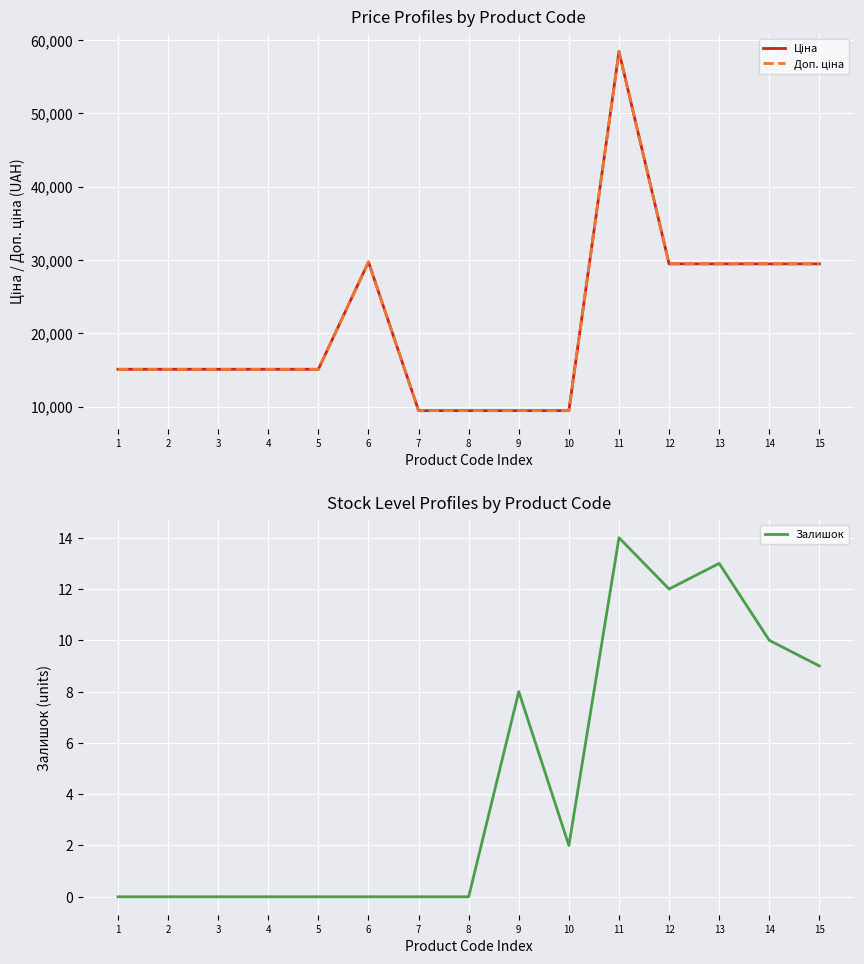

Where does the Ціна series first go above 15120?

6